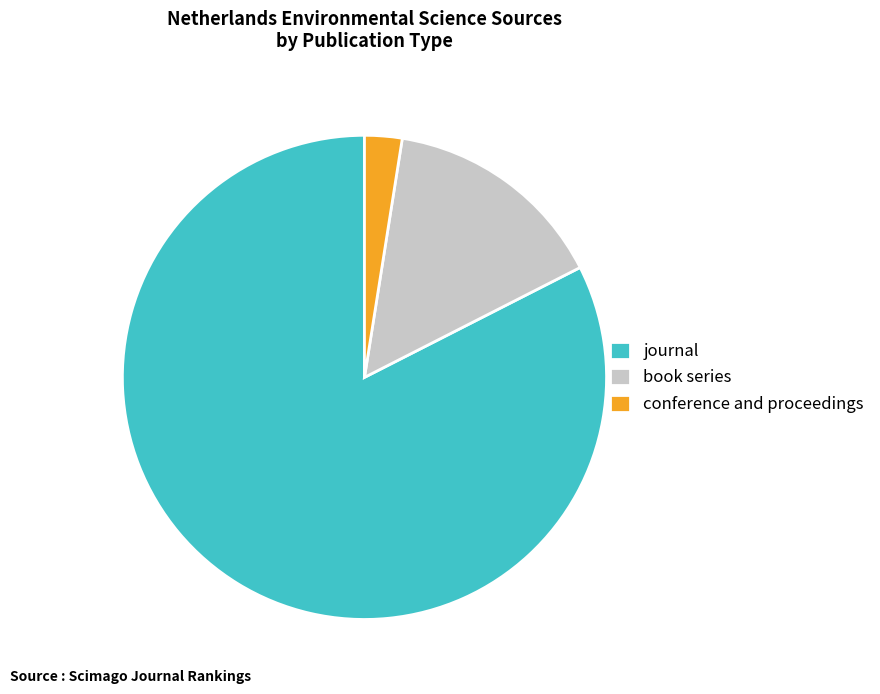

Count the number of slices in the pie.

3